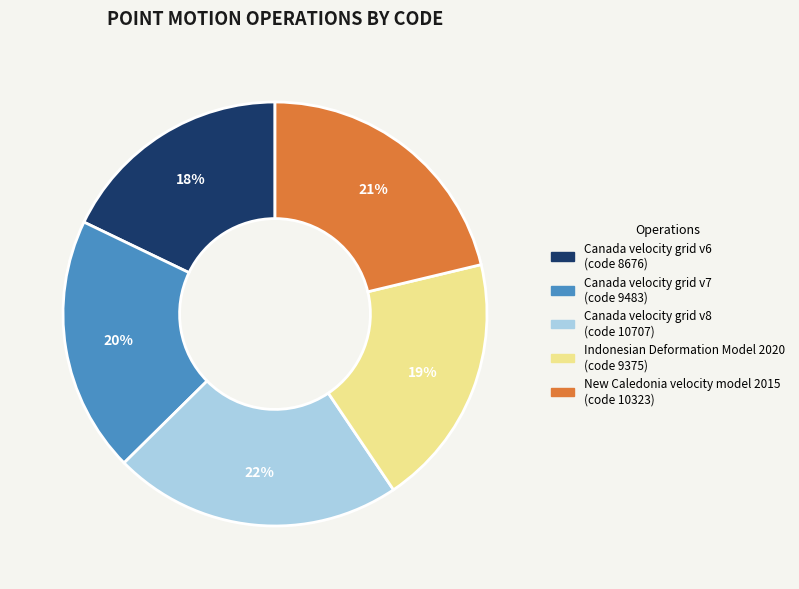

True or false: New Caledonia velocity model 2015 accounts for 21% of the total.

True